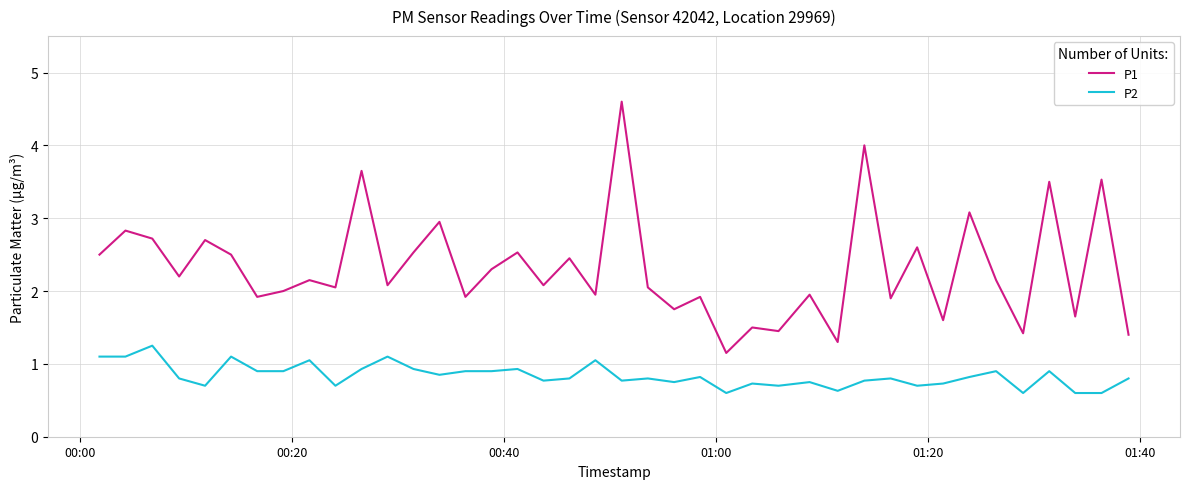

What is the maximum value shown in the chart?

4.6